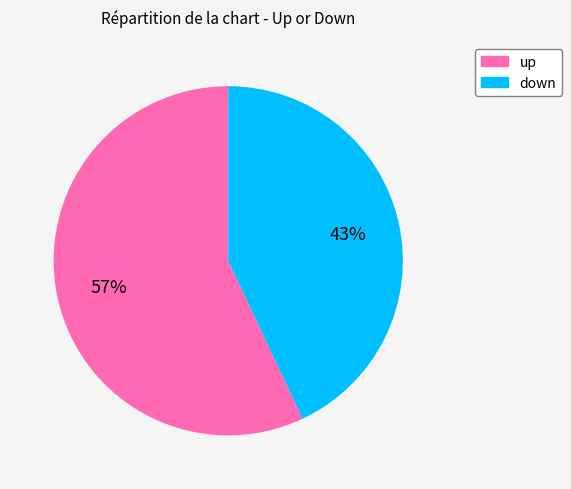

The down slice represents 43% of the pie. True or false?

True